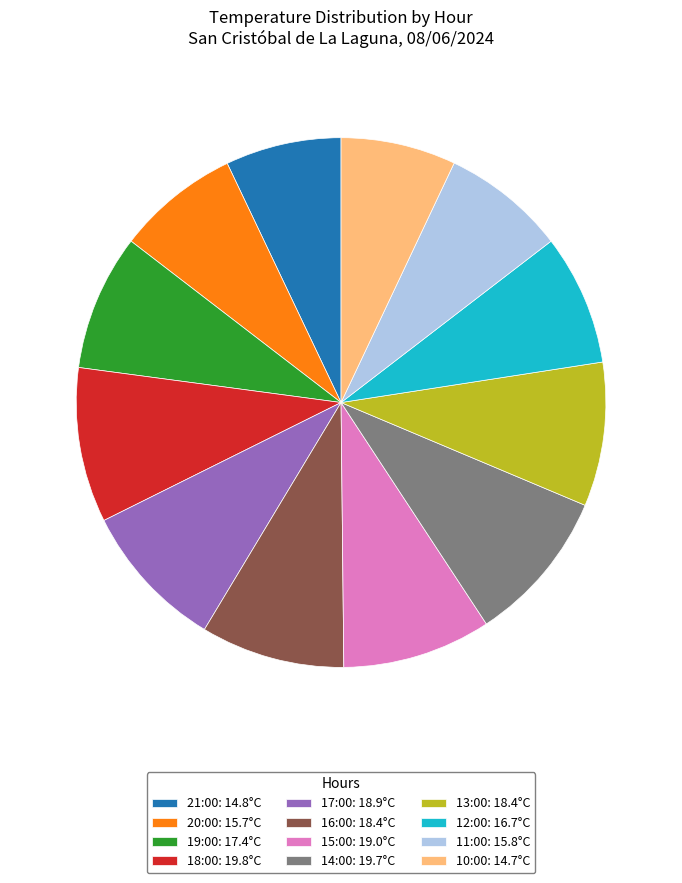

True or false: 14:00: 19.7°C accounts for 9% of the total.

True